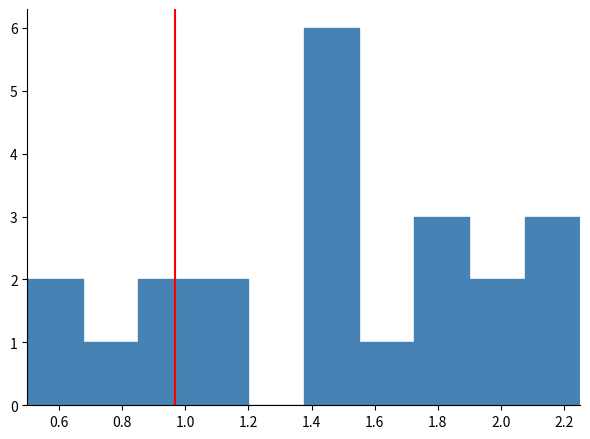

Reading left to right, list every bar in this chart as the range it spans on the x-axis followed by its height. Neither the bar edges nor the heights are printed on the chart, so give them approximately, as read against the axes.

0.500 to 0.675: 2
0.675 to 0.850: 1
0.850 to 1.025: 2
1.025 to 1.200: 2
1.200 to 1.375: 0
1.375 to 1.550: 6
1.550 to 1.725: 1
1.725 to 1.900: 3
1.900 to 2.075: 2
2.075 to 2.250: 3